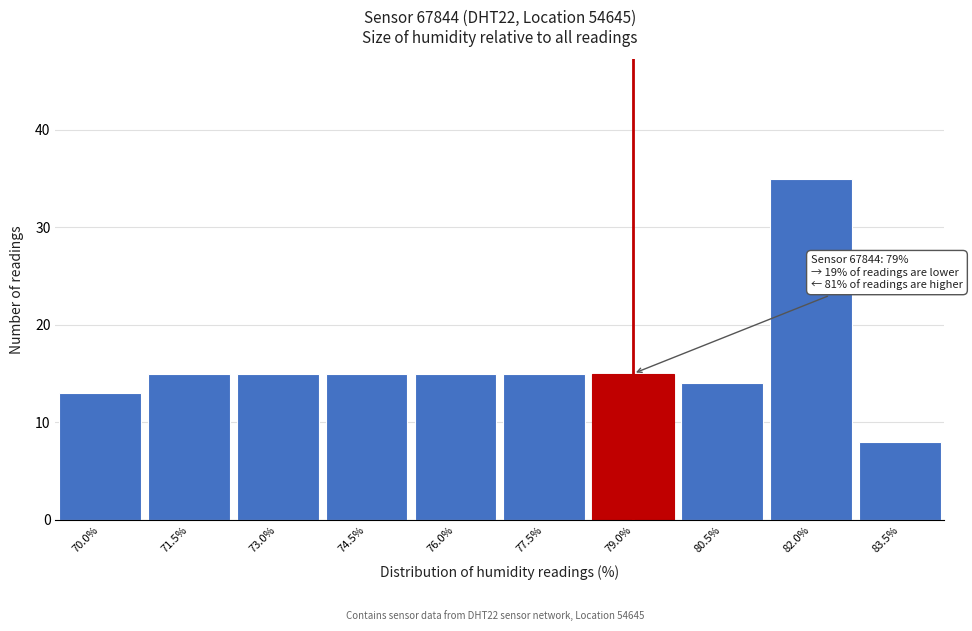

Reading left to right, what are all the values shown in this chart?

70.0%=13	71.5%=15	73.0%=15	74.5%=15	76.0%=15	77.5%=15	79.0%=15	80.5%=14	82.0%=35	83.5%=8